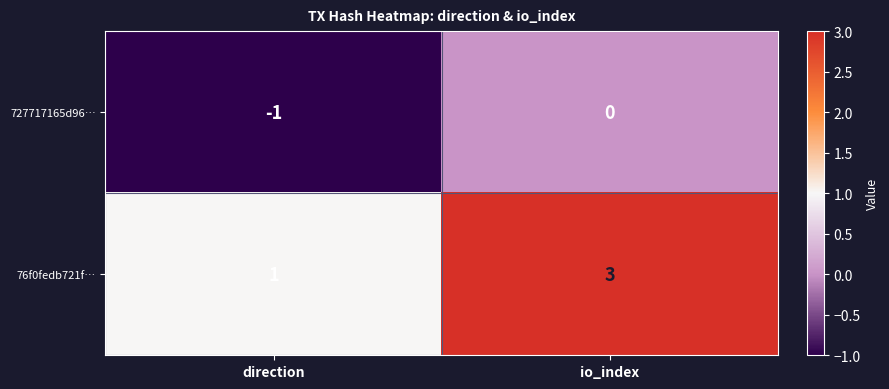

Which series has the largest total across all categories?

76f0fedb721f…